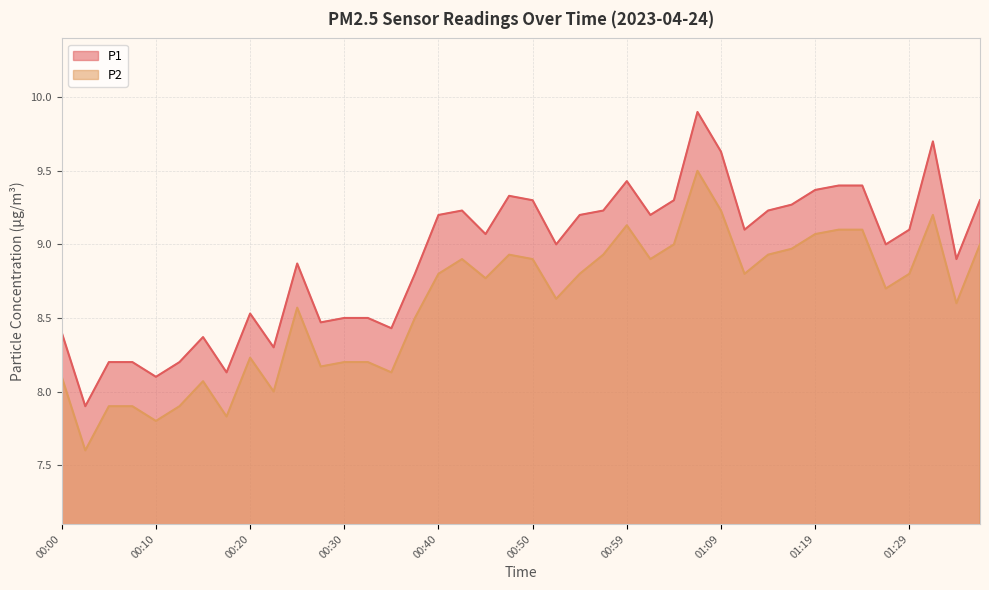

Reading left to right, transcribe all the data shown in this chart.

P1: 8.4	7.9	8.2	8.2	8.1	8.2	8.4	8.1	8.5	8.3	8.9	8.5	8.5	8.5	8.4	8.8	9.2	9.2	9.1	9.3	9.3	9.0	9.2	9.2	9.4	9.2	9.3	9.9	9.6	9.1	9.2	9.3	9.4	9.4	9.4	9.0	9.1	9.7	8.9	9.3
P2: 8.1	7.6	7.9	7.9	7.8	7.9	8.1	7.8	8.2	8.0	8.6	8.2	8.2	8.2	8.1	8.5	8.8	8.9	8.8	8.9	8.9	8.6	8.8	8.9	9.1	8.9	9.0	9.5	9.2	8.8	8.9	9.0	9.1	9.1	9.1	8.7	8.8	9.2	8.6	9.0